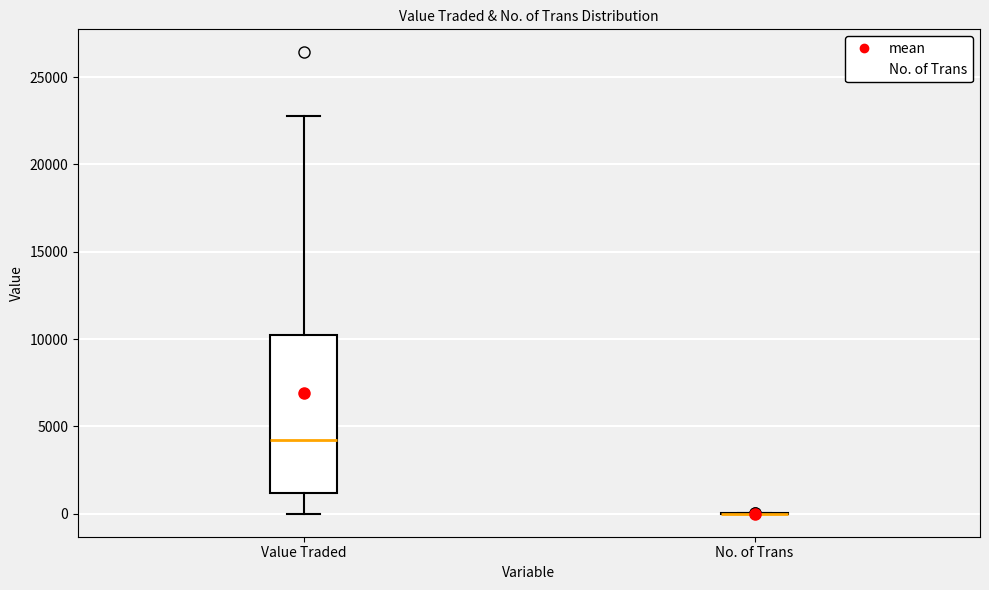

Reading left to right, transcribe this box plot: for each box, give where its median line is, the range the box spans, and where its two whiskers end, as read against the y-axis. The values are not printed on the chart, so give them approximately, as read against the axis.

Value Traded: median 4000, box 1000 to 10000, whiskers 0 to 23000
No. of Trans: box collapsed to a line at 0, whiskers 0 to 0